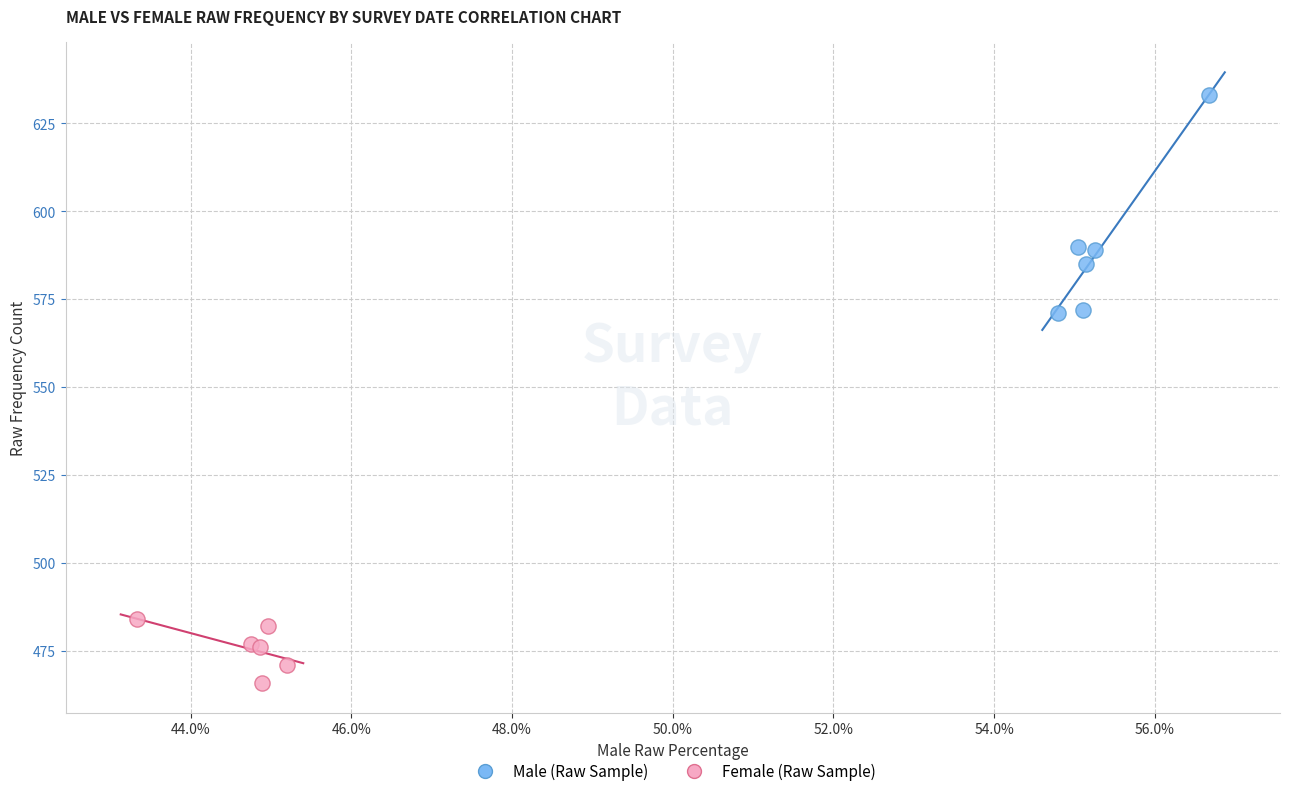

Which series contains the highest Y value?

Male (Raw Sample)